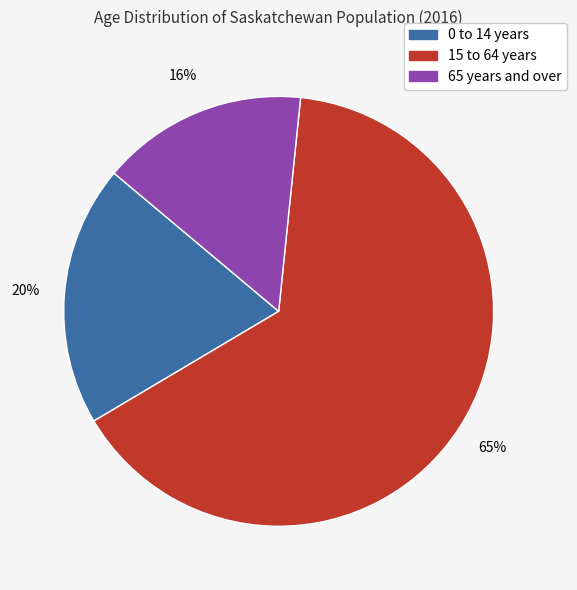

Which category has the smallest portion of the pie?

65 years and over